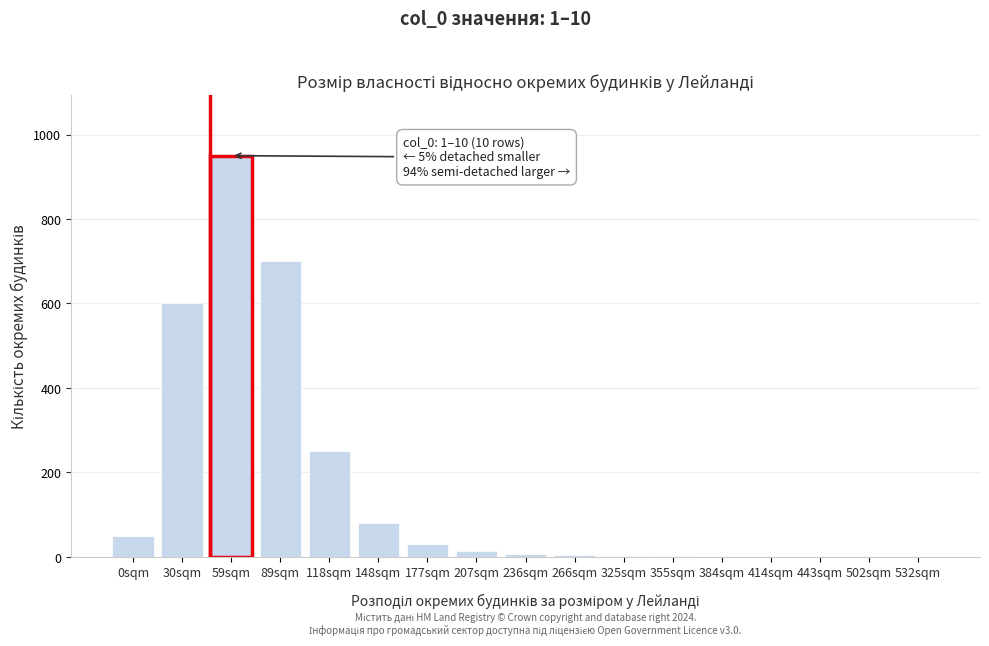

Approximately how many times larger is the value at 30sqm compared to 148sqm?

7.5